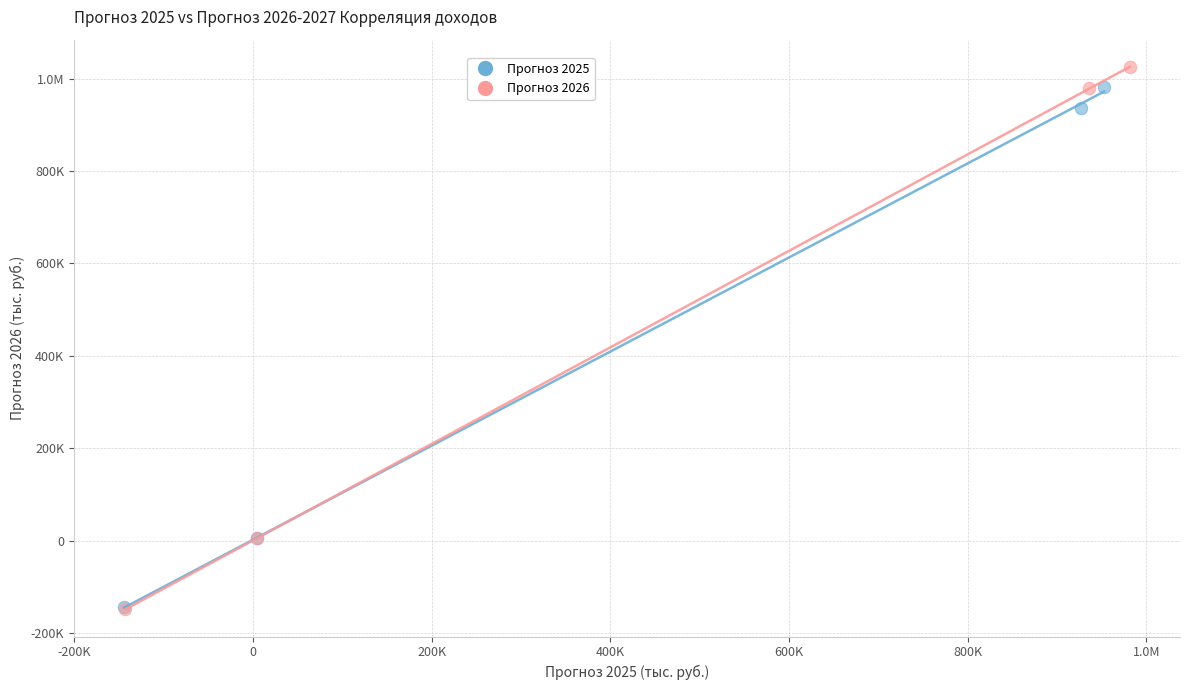

What are all the series names shown in the legend?

Прогноз 2025, Прогноз 2026